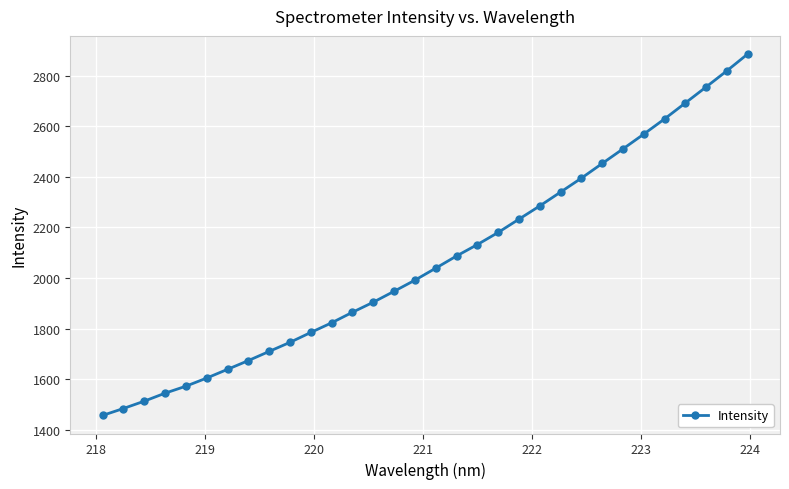

What is the value of the 27th point from the left?

2568.8